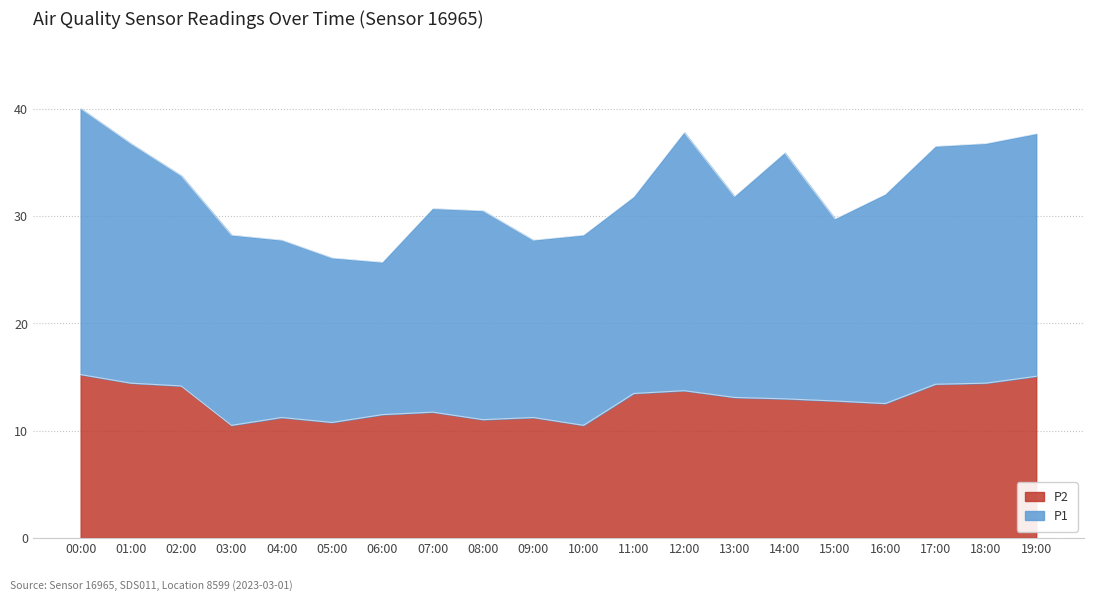

How many interior local peaks (higher than both neighbors) does the data have?

4